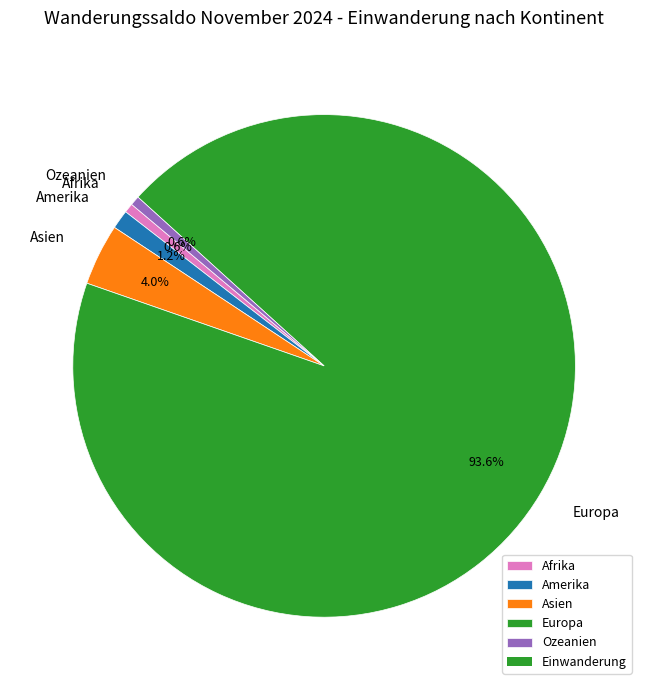

Does Asien represent more than half of the total?

No